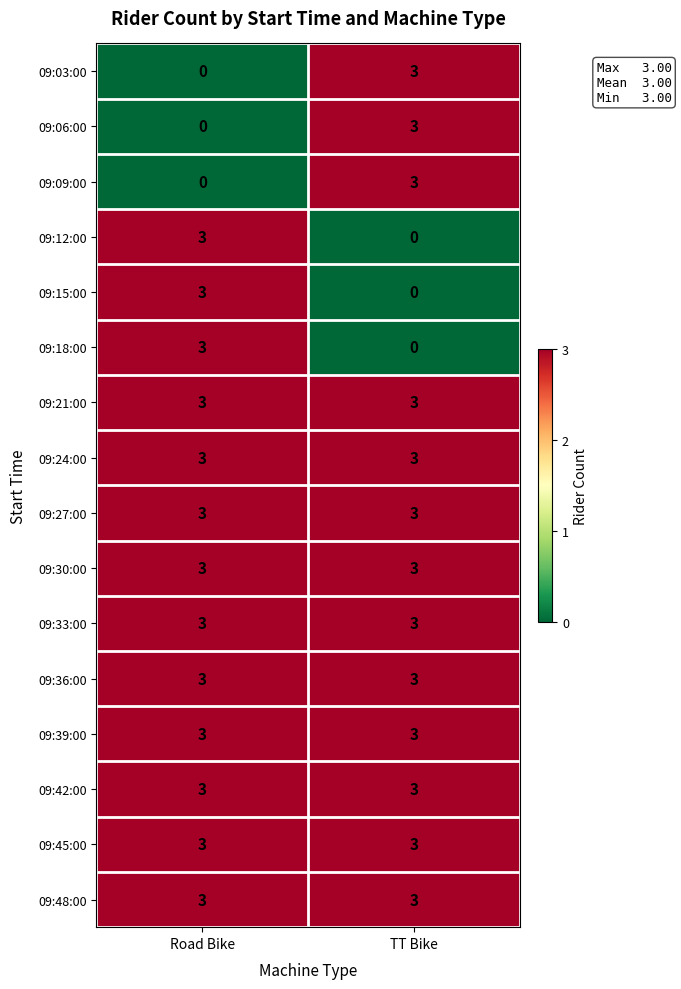

What is the total value across all series at TT Bike?

39